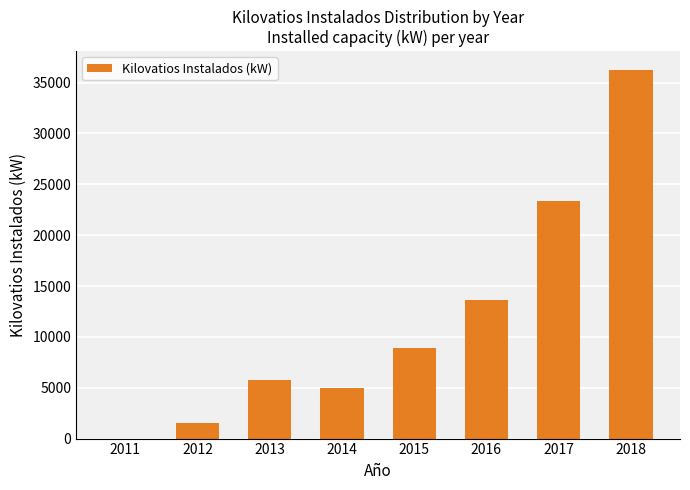

Count the number of data series in this chart.

1